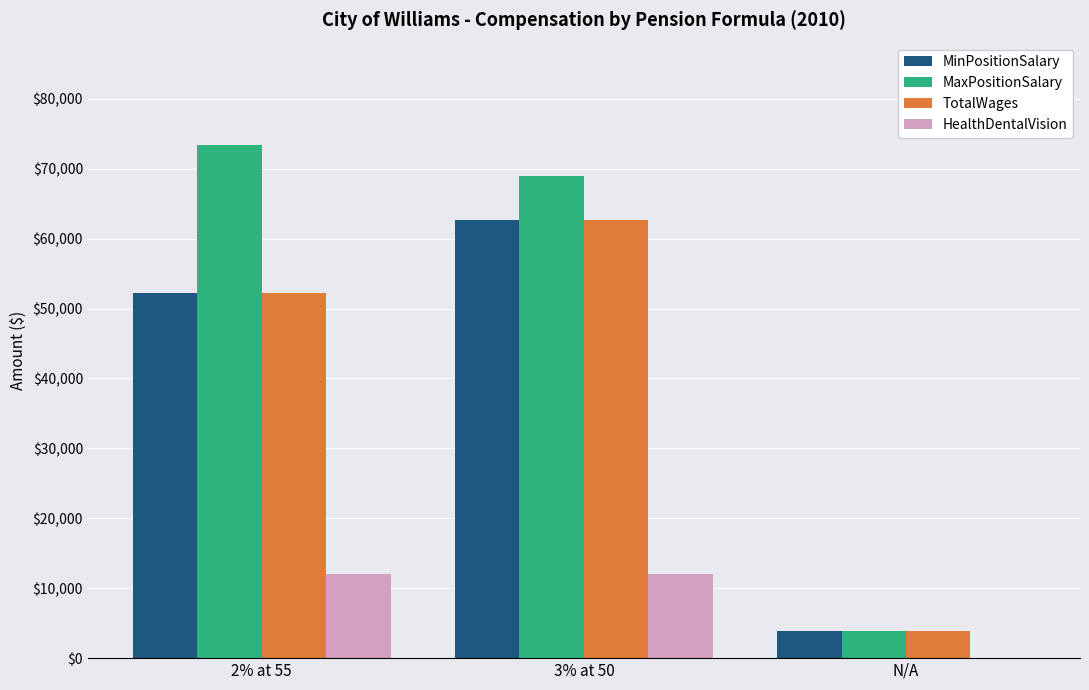

What are all the series names shown in the legend?

MinPositionSalary, MaxPositionSalary, TotalWages, HealthDentalVision